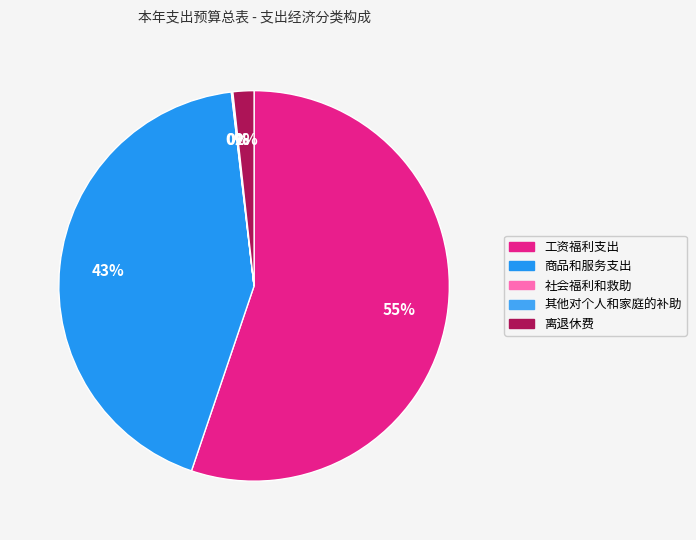

What is the ratio of the value at 商品和服务支出 to the value at 社会福利和救助?

882.2